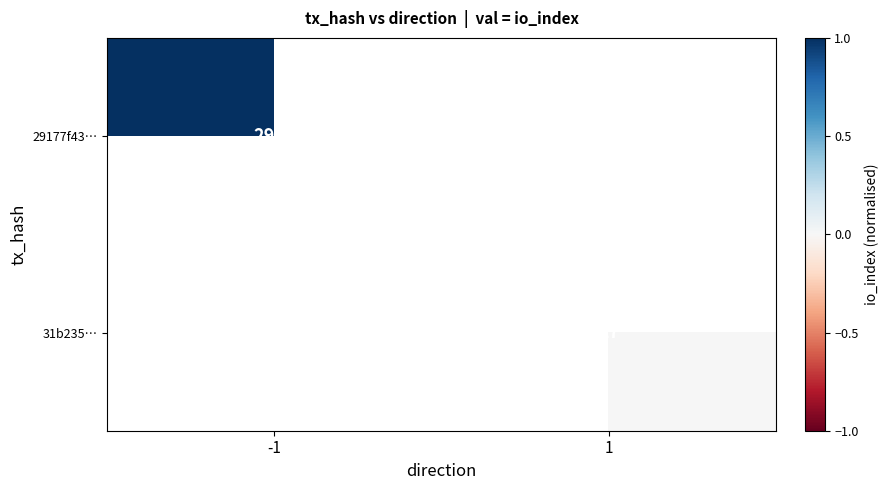

The 31b235… series shows 17 at 1. True or false?

True